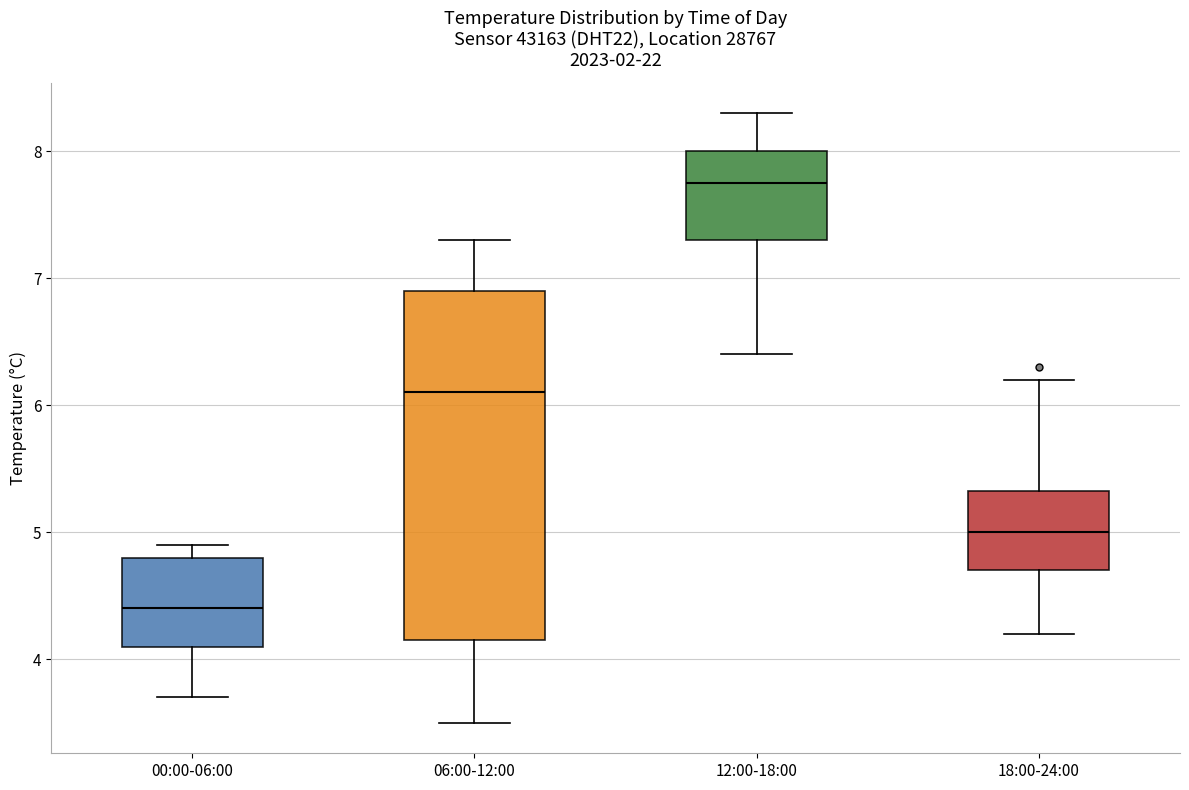

Which box is the tallest, from its lower edge to its upper edge?

06:00-12:00